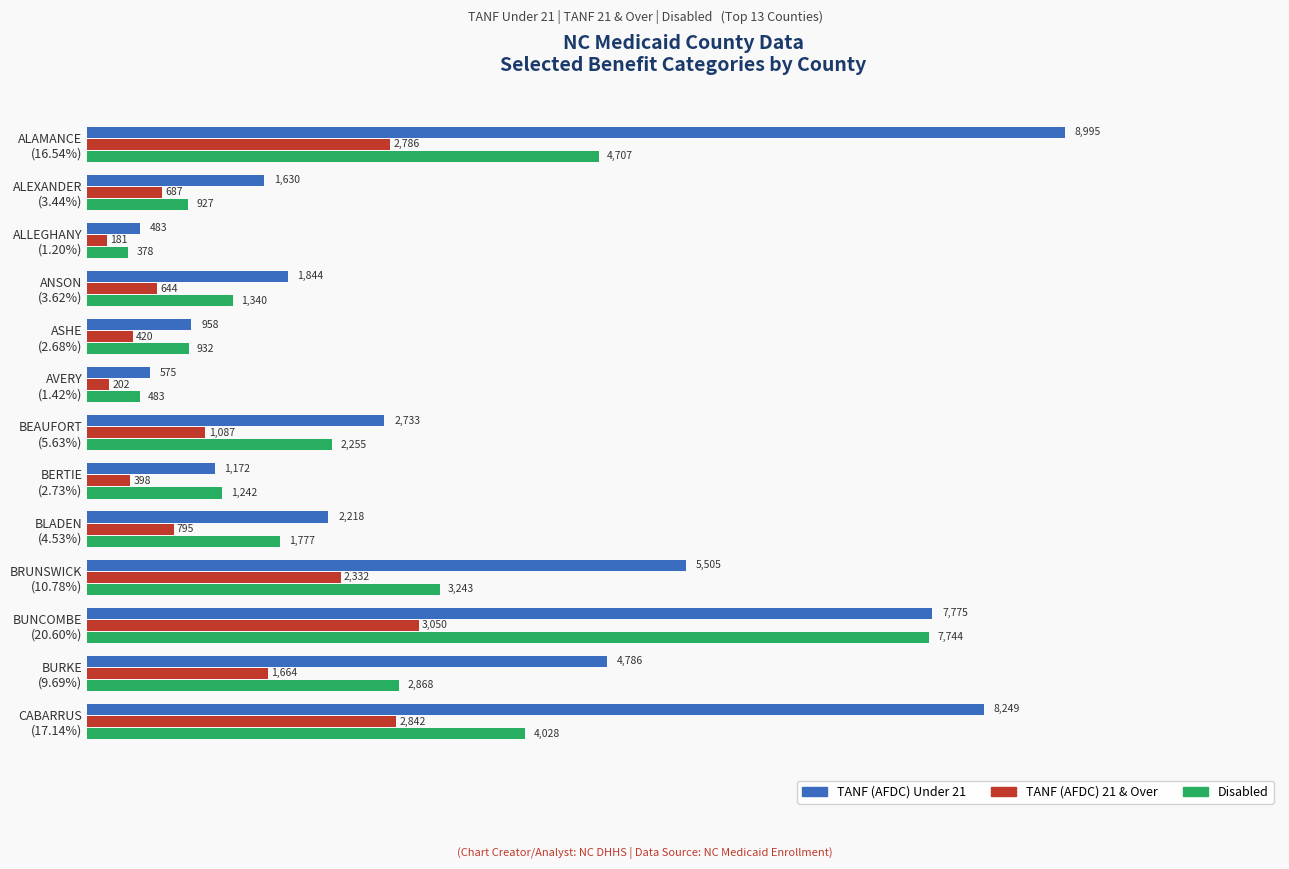

How many series are shown in this chart?

3